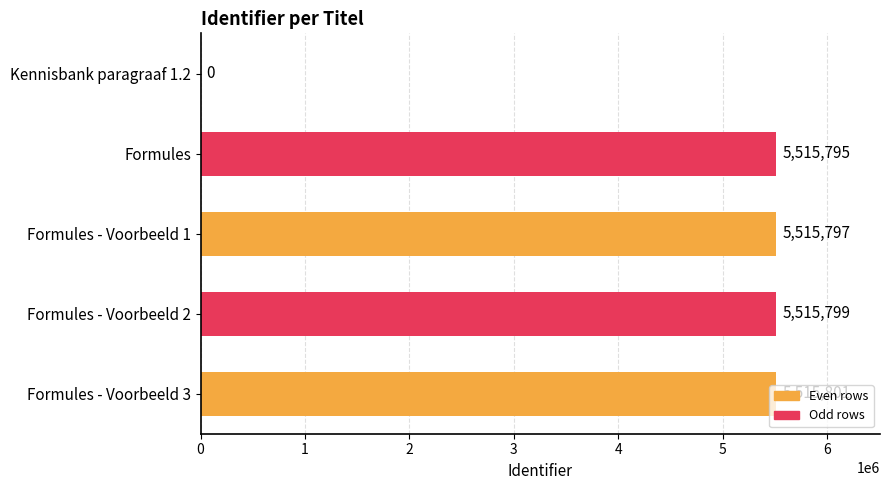

Which label corresponds to the largest value in the chart?

Formules - Voorbeeld 3